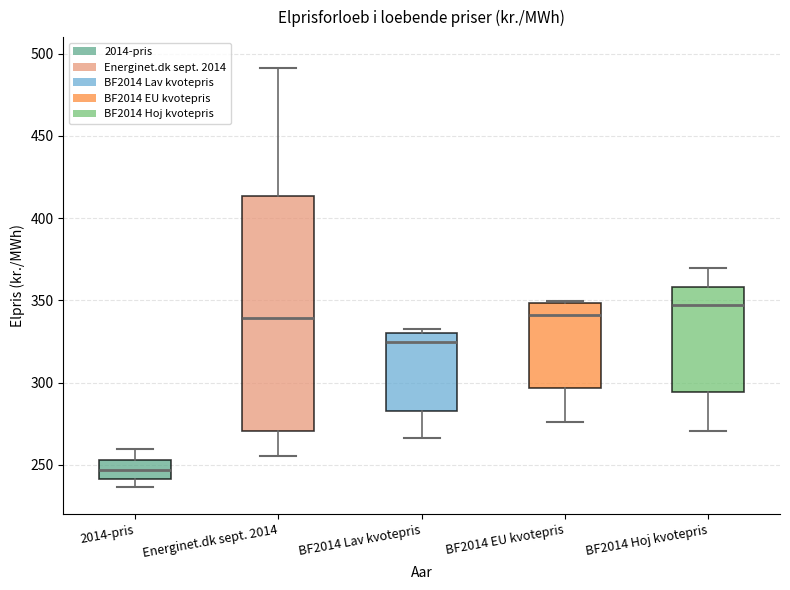

Which box has the highest median line?

BF2014 Hoj kvotepris